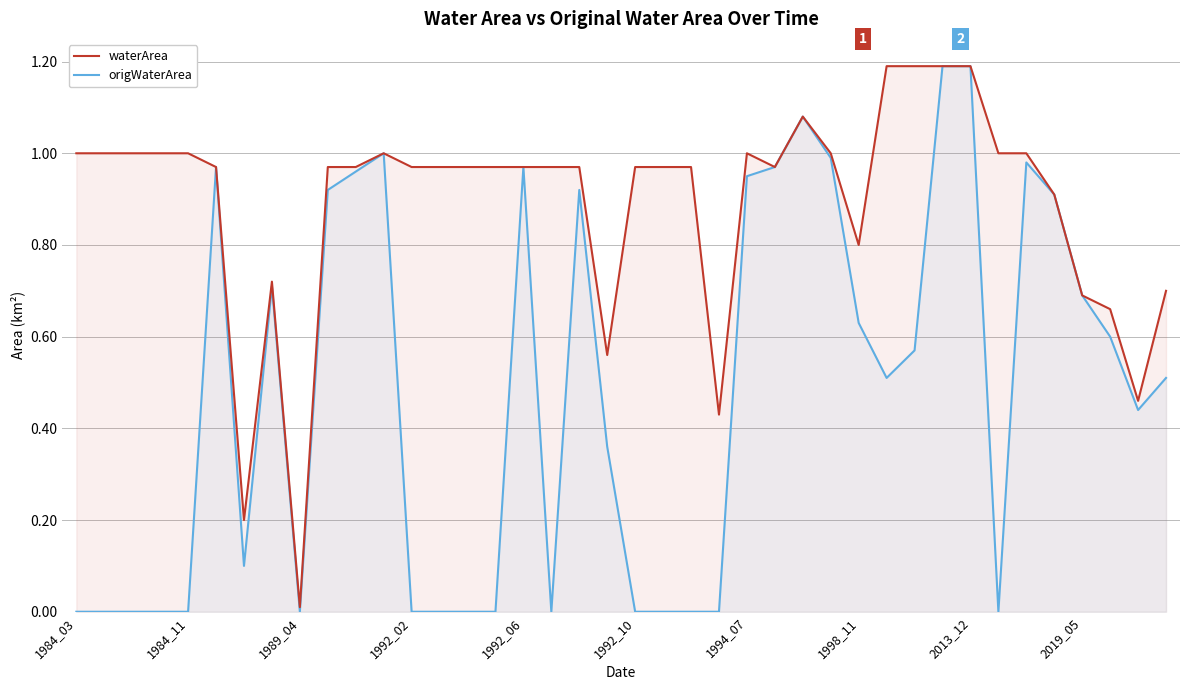

True or false: origWaterArea and waterArea cross at least once.

False